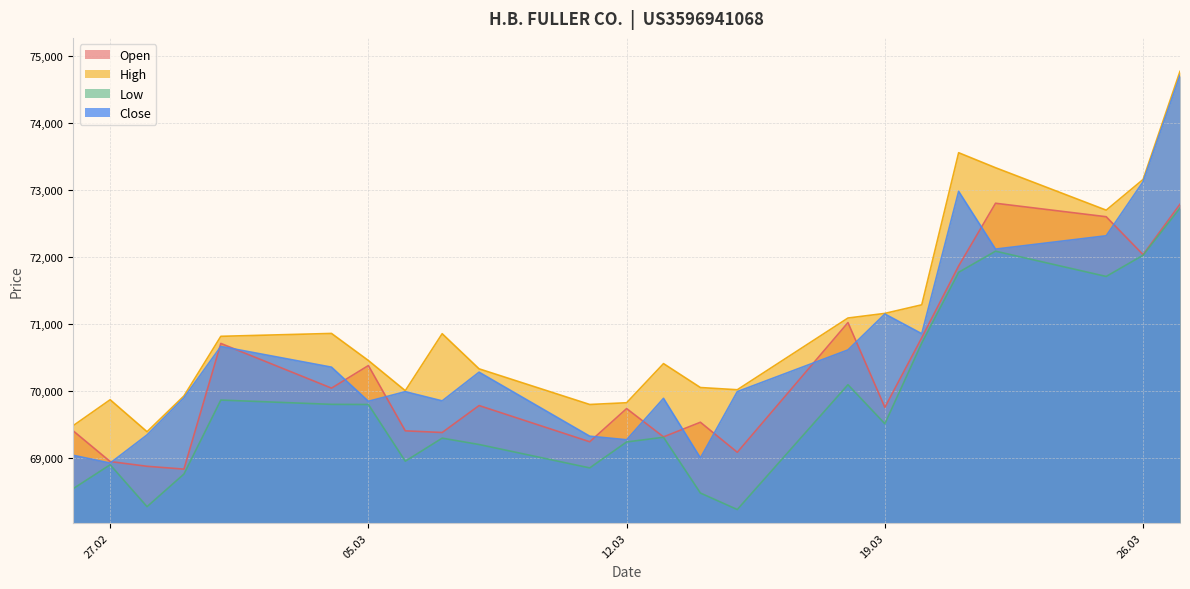

What is the lowest value of the Close series?

68922